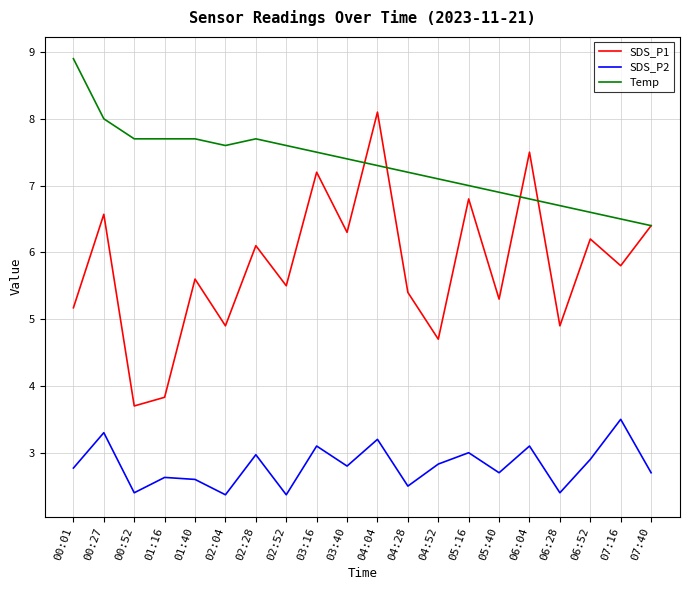

True or false: SDS_P2 and Temp intersect in this chart.

False